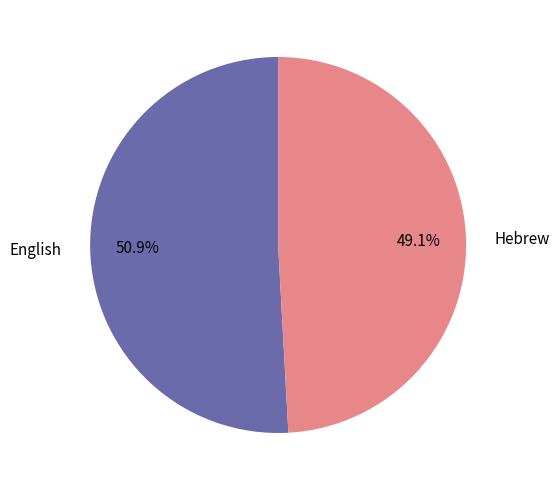

Approximately how many times larger is the value at English compared to Hebrew?

1.0